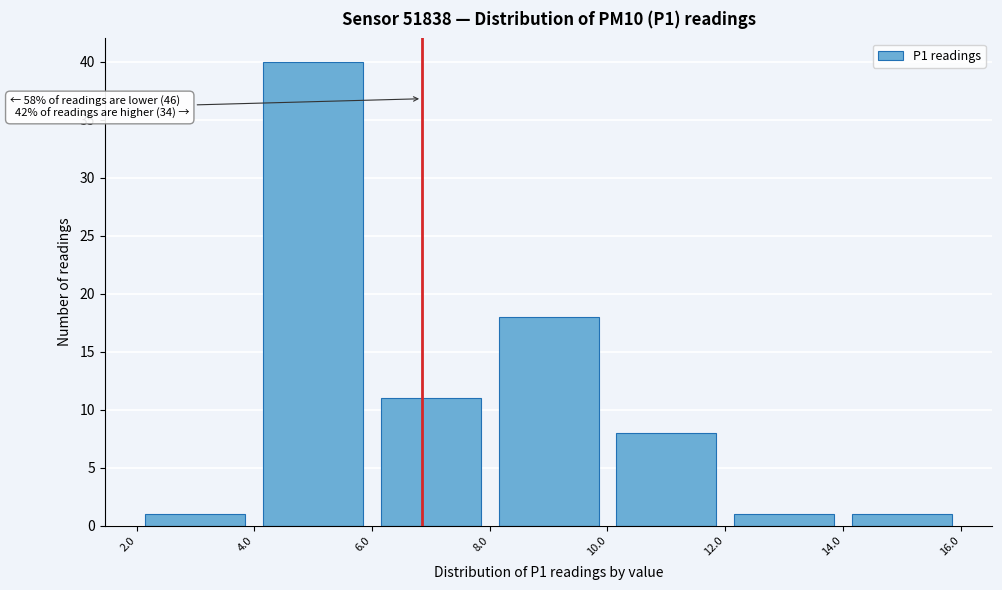

Over which range of the x-axis is the bar tallest?

4.0 to 6.0